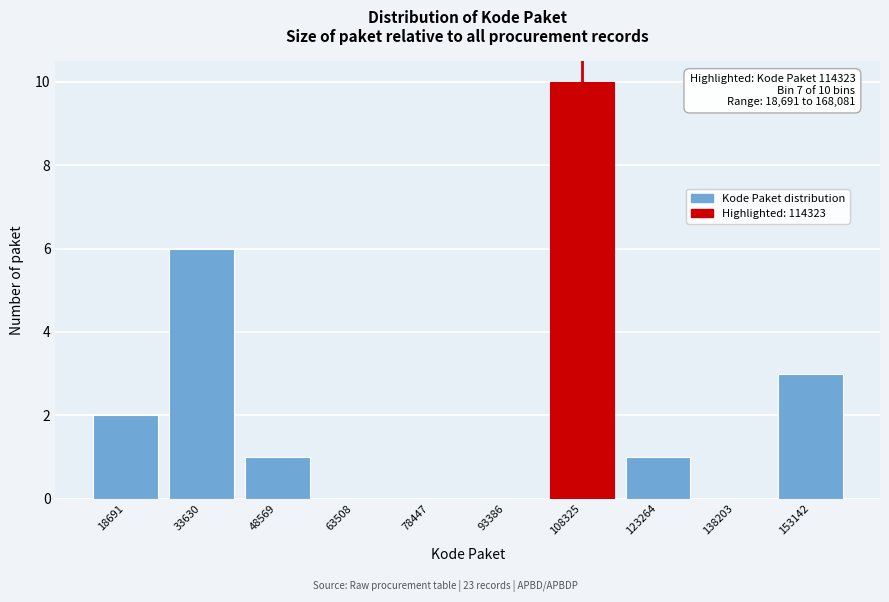

Reading right to left, what are all the values shown in this chart?

153142=3	138203=0	123264=1	108325=10	93386=0	78447=0	63508=0	48569=1	33630=6	18691=2